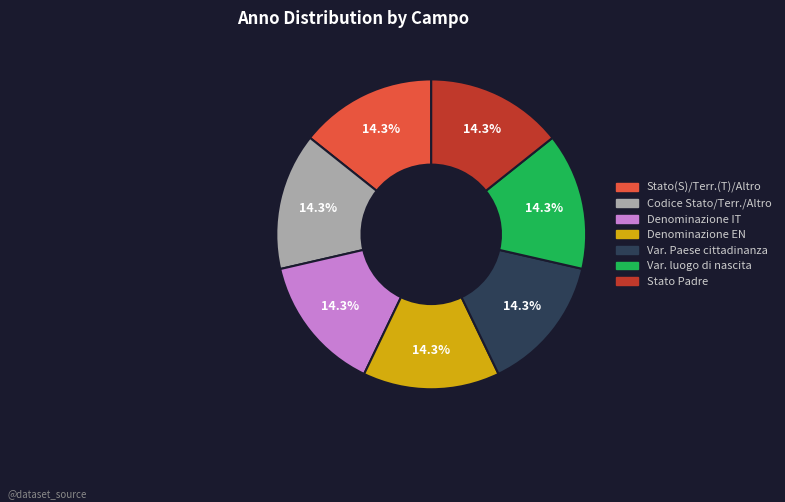

How many segments does this pie chart have?

7